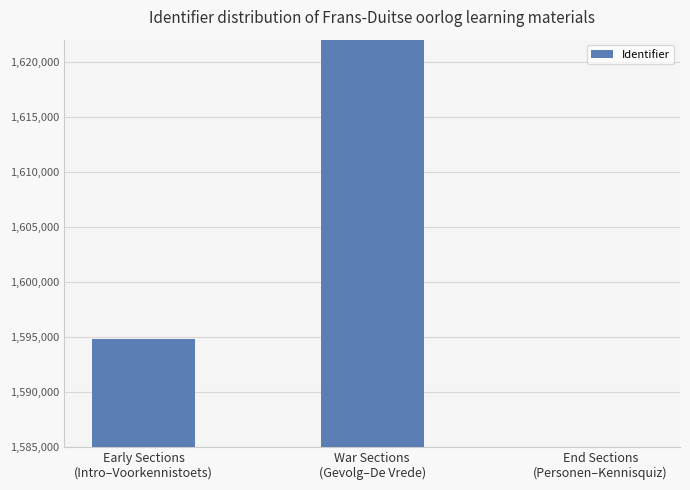

Where does the data first go above 1594806?

War Sections
(Gevolg–De Vrede)